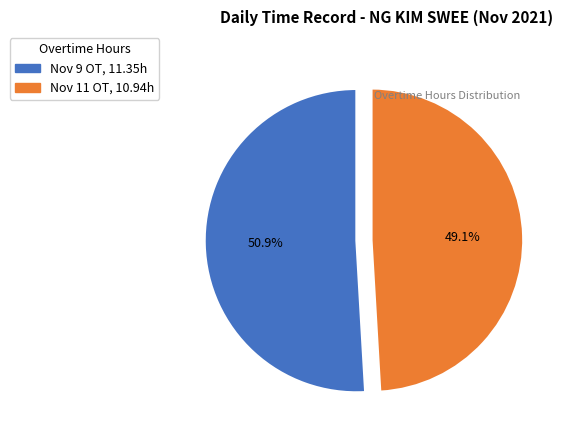

Approximately how many times larger is the value at Nov 11 OT compared to Nov 9 OT?

1.0